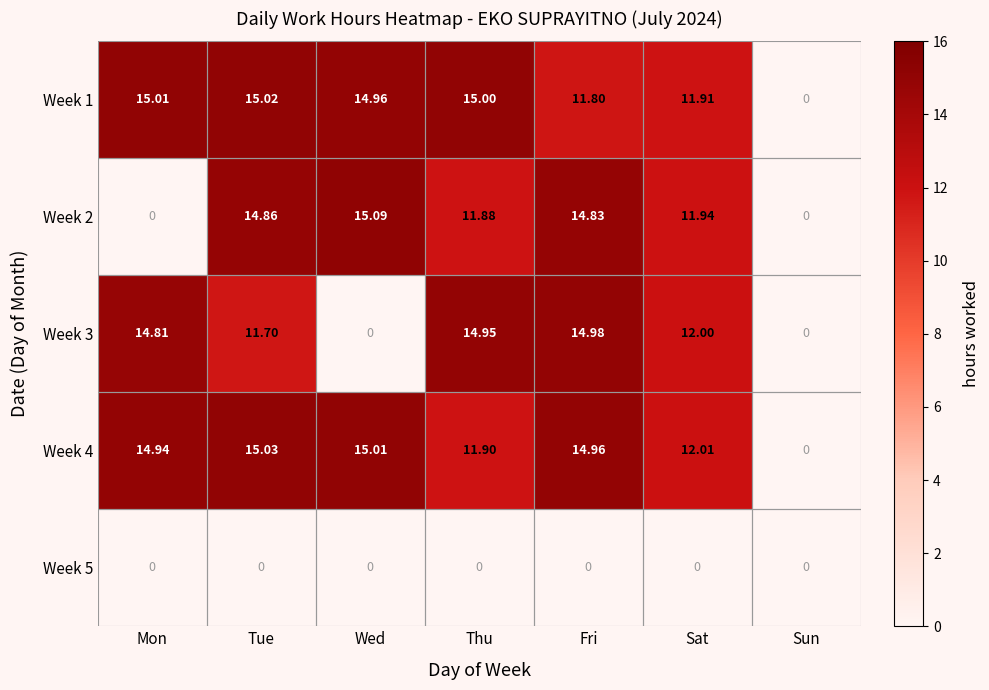

Rank the categories by Week 1 value from highest to lowest.

Tue, Mon, Thu, Wed, Sat, Fri, Sun